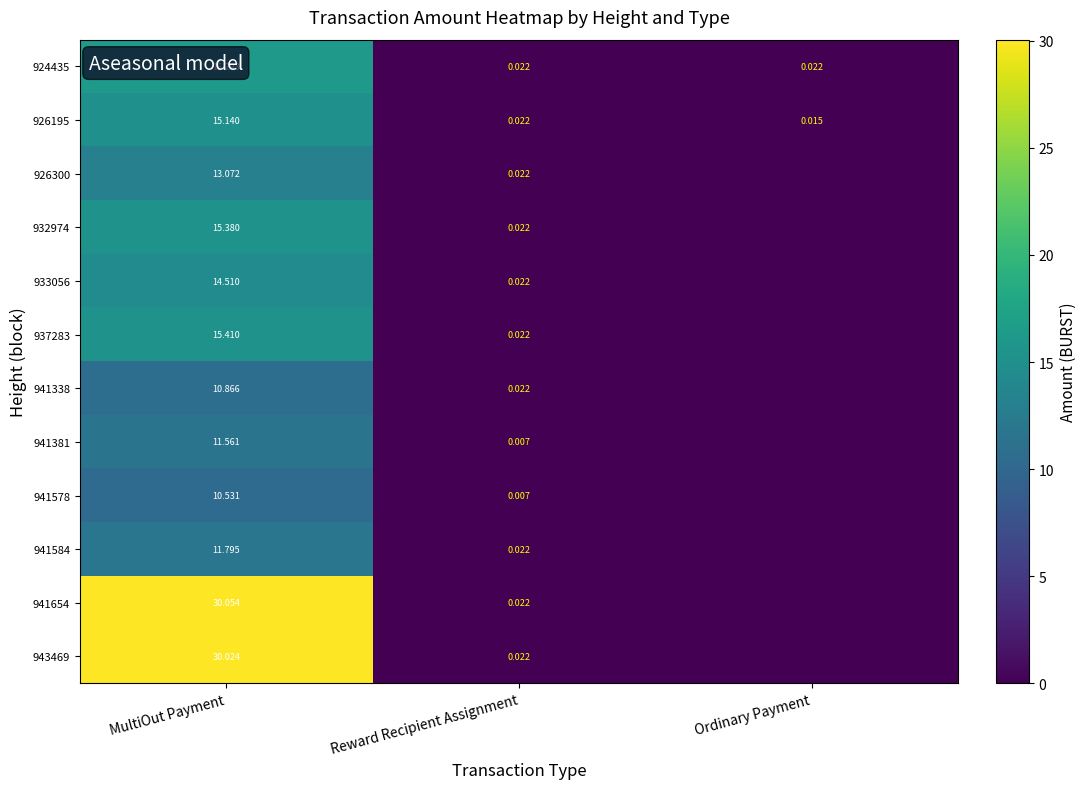

Is the value of 932974 at MultiOut Payment greater than the value of 941338 at MultiOut Payment?

Yes